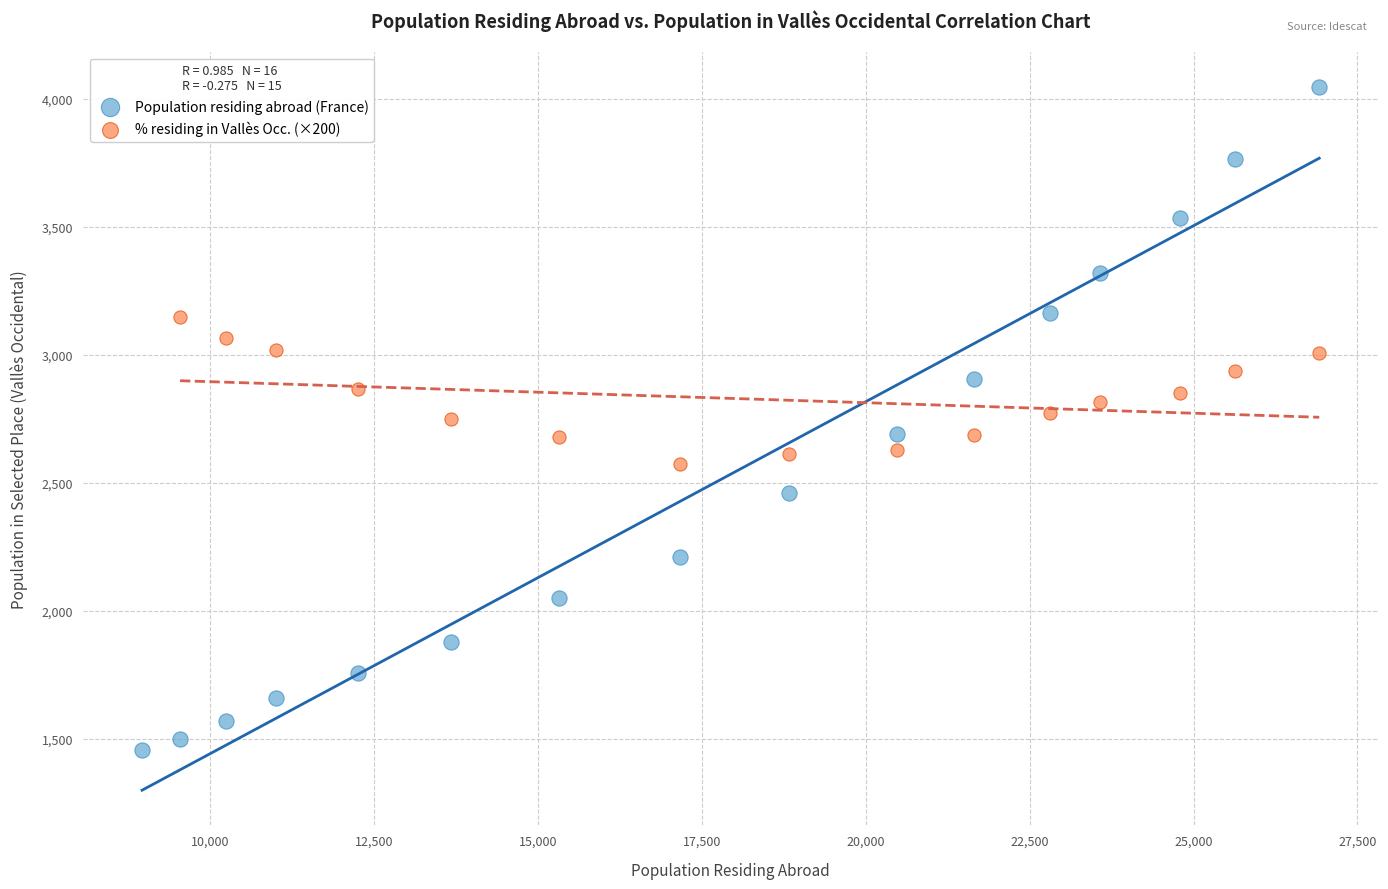

Which series reaches the minimum Y coordinate?

Population residing abroad (France)